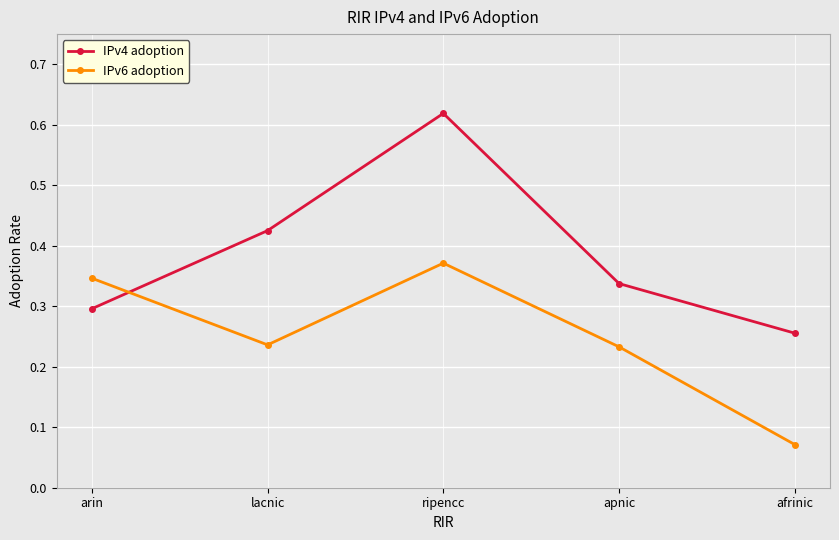

What position from the left is afrinic?

5